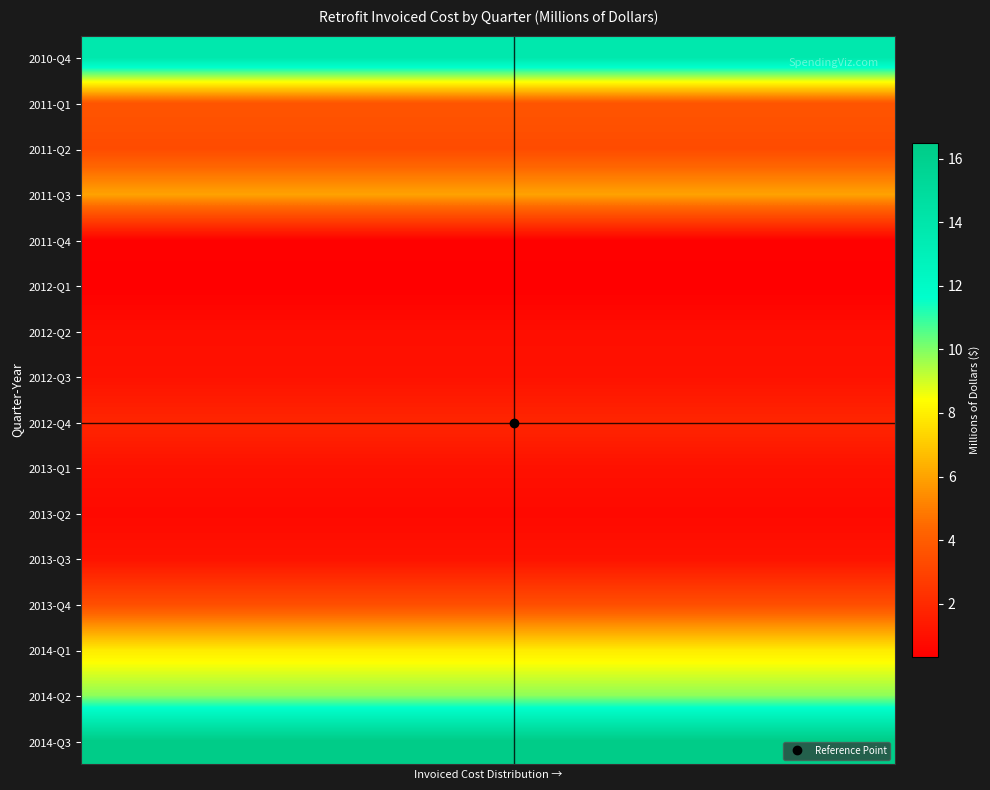

Count the number of categories in the chart.

16